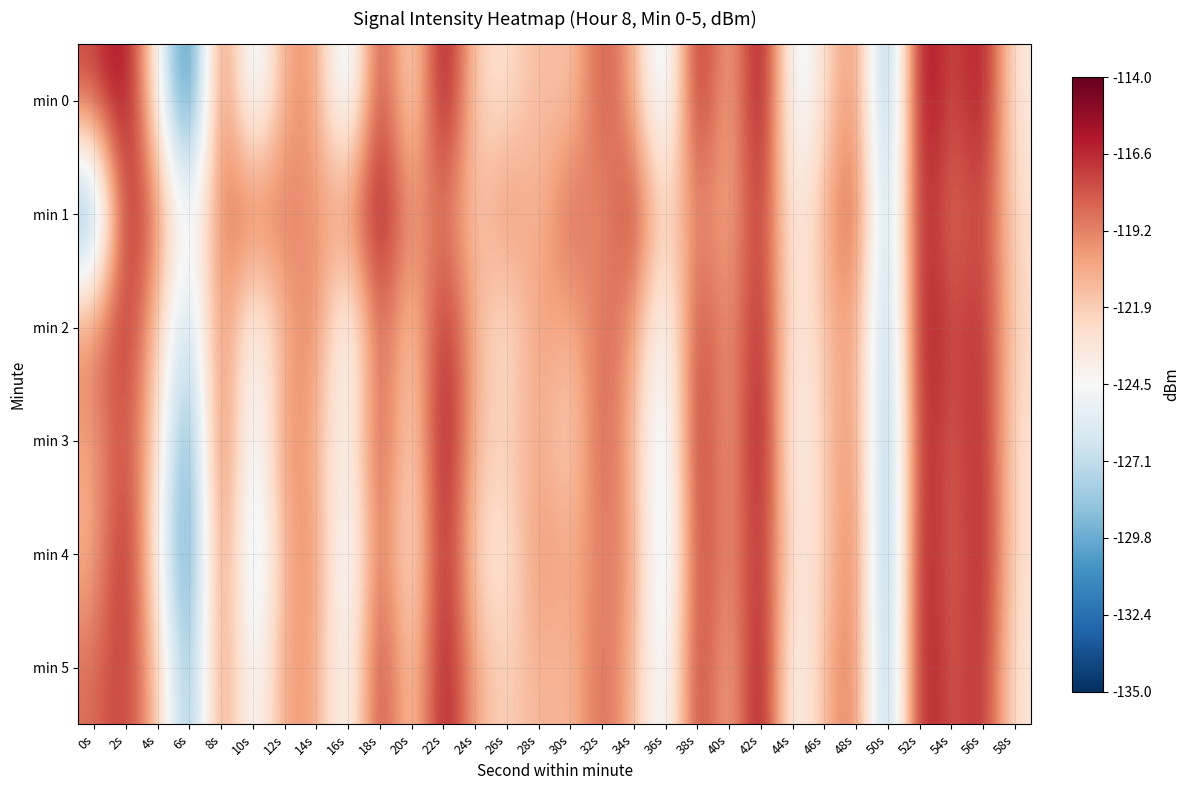

Reading left to right, extract all data points from this chart.

min 0: 0s=-117.4	2s=-114.9	4s=-123.9	6s=-133.6	8s=-117.2	10s=-127.4	12s=-120.0	14s=-119.7	16s=-127.8	18s=-116.0	20s=-124.1	22s=-114.3	24s=-122.4	26s=-123.0	28s=-120.8	30s=-122.0	32s=-117.4	34s=-120.5	36s=-127.6	38s=-115.0	40s=-121.9	42s=-114.1	44s=-126.3	46s=-122.9	48s=-118.5	50s=-131.1	52s=-114.3	54s=-118.3	56s=-115.2	58s=-123.7
min 1: 0s=-131.8	2s=-115.7	4s=-118.8	6s=-125.7	8s=-118.9	10s=-118.3	12s=-119.0	14s=-120.0	16s=-119.5	18s=-115.3	20s=-120.0	22s=-118.5	24s=-122.0	26s=-119.0	28s=-121.5	30s=-117.8	32s=-120.3	34s=-116.4	36s=-123.1	38s=-118.7	40s=-121.2	42s=-115.9	44s=-124.5	46s=-120.8	48s=-117.3	50s=-129.6	52s=-115.1	54s=-119.4	56s=-116.7	58s=-122.8
min 2: 0s=-119.2	2s=-116.3	4s=-121.7	6s=-128.4	8s=-118.1	10s=-125.6	12s=-120.5	14s=-118.9	16s=-126.3	18s=-117.2	20s=-122.7	22s=-115.8	24s=-120.9	26s=-123.4	28s=-119.6	30s=-121.1	32s=-118.3	34s=-119.8	36s=-126.1	38s=-116.5	40s=-120.7	42s=-115.4	44s=-124.2	46s=-121.6	48s=-119.3	50s=-130.2	52s=-114.9	54s=-118.1	56s=-116.2	58s=-122.5
min 3: 0s=-120.4	2s=-117.1	4s=-122.3	6s=-131.6	8s=-116.9	10s=-126.8	12s=-119.1	14s=-120.6	16s=-125.4	18s=-116.8	20s=-123.5	22s=-114.7	24s=-121.4	26s=-122.1	28s=-120.2	30s=-122.7	32s=-117.6	34s=-121.0	36s=-127.2	38s=-115.7	40s=-121.3	42s=-114.4	44s=-125.1	46s=-121.8	48s=-118.7	50s=-130.9	52s=-115.3	54s=-118.7	56s=-115.8	58s=-123.1
min 4: 0s=-121.0	2s=-115.5	4s=-123.8	6s=-132.2	8s=-117.6	10s=-127.9	12s=-120.4	14s=-119.3	16s=-126.7	18s=-117.5	20s=-124.3	22s=-115.2	24s=-122.6	26s=-123.5	28s=-119.4	30s=-120.8	32s=-118.9	34s=-119.7	36s=-127.8	38s=-116.3	40s=-120.5	42s=-115.6	44s=-123.7	46s=-122.4	48s=-117.9	50s=-131.5	52s=-114.6	54s=-119.2	56s=-115.5	58s=-122.9
min 5: 0s=-118.7	2s=-116.8	4s=-121.2	6s=-130.5	8s=-118.4	10s=-126.1	12s=-119.8	14s=-120.1	16s=-125.9	18s=-116.1	20s=-122.9	22s=-115.0	24s=-120.7	26s=-122.3	28s=-120.6	30s=-121.4	32s=-118.1	34s=-120.9	36s=-126.6	38s=-115.9	40s=-121.8	42s=-114.2	44s=-125.5	46s=-121.0	48s=-118.2	50s=-130.7	52s=-114.8	54s=-118.6	56s=-116.0	58s=-123.4